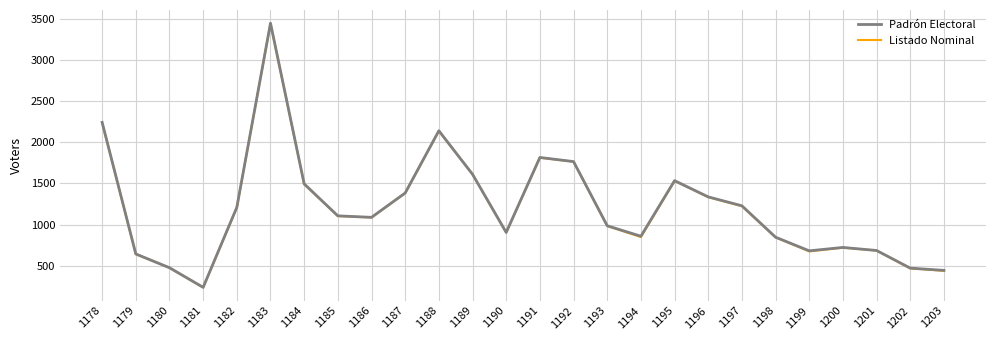

What is the sum of the Listado Nominal values at 1188 and 1181?

2375